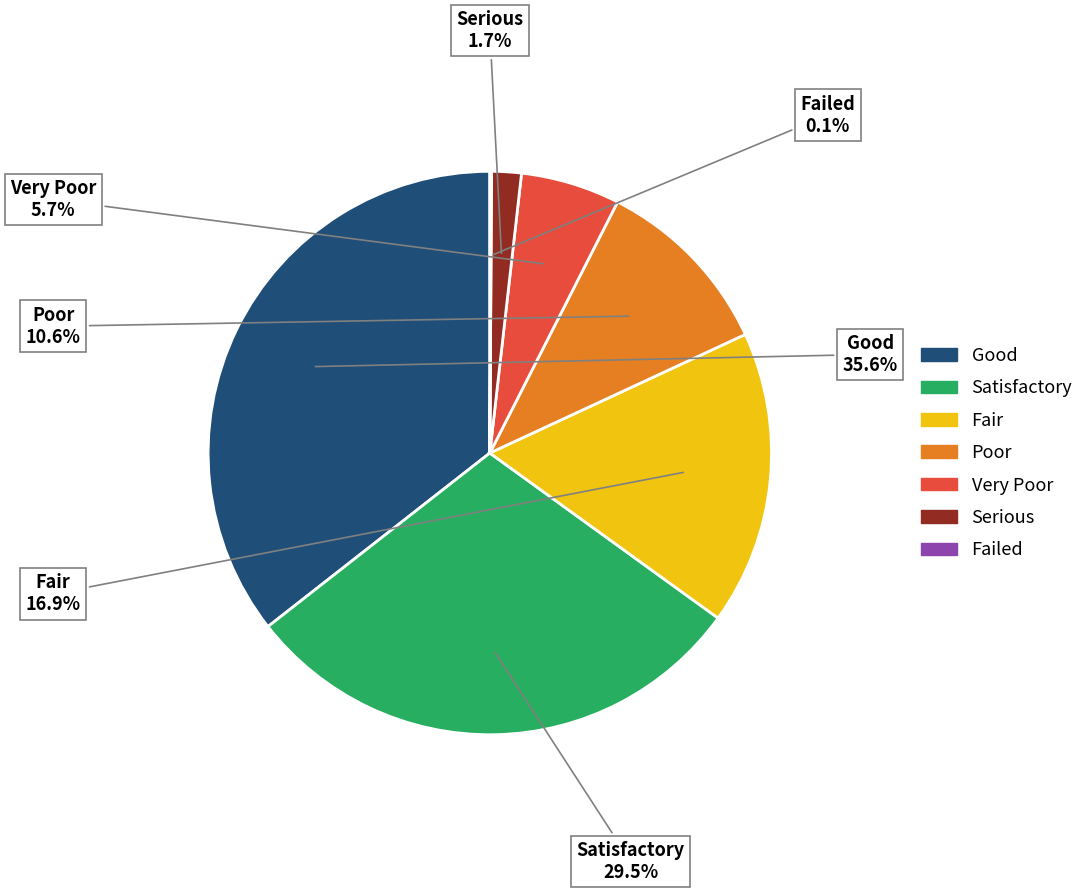

Which has a higher value, Serious or Good?

Good